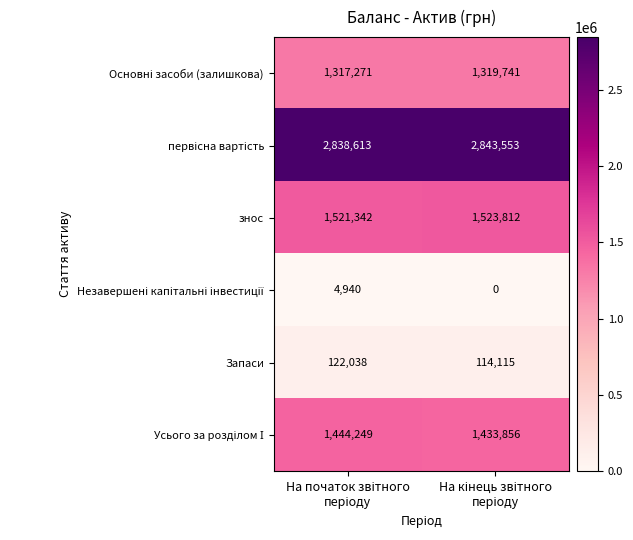

What is the difference between the maximum and minimum values in the знос series?

2470